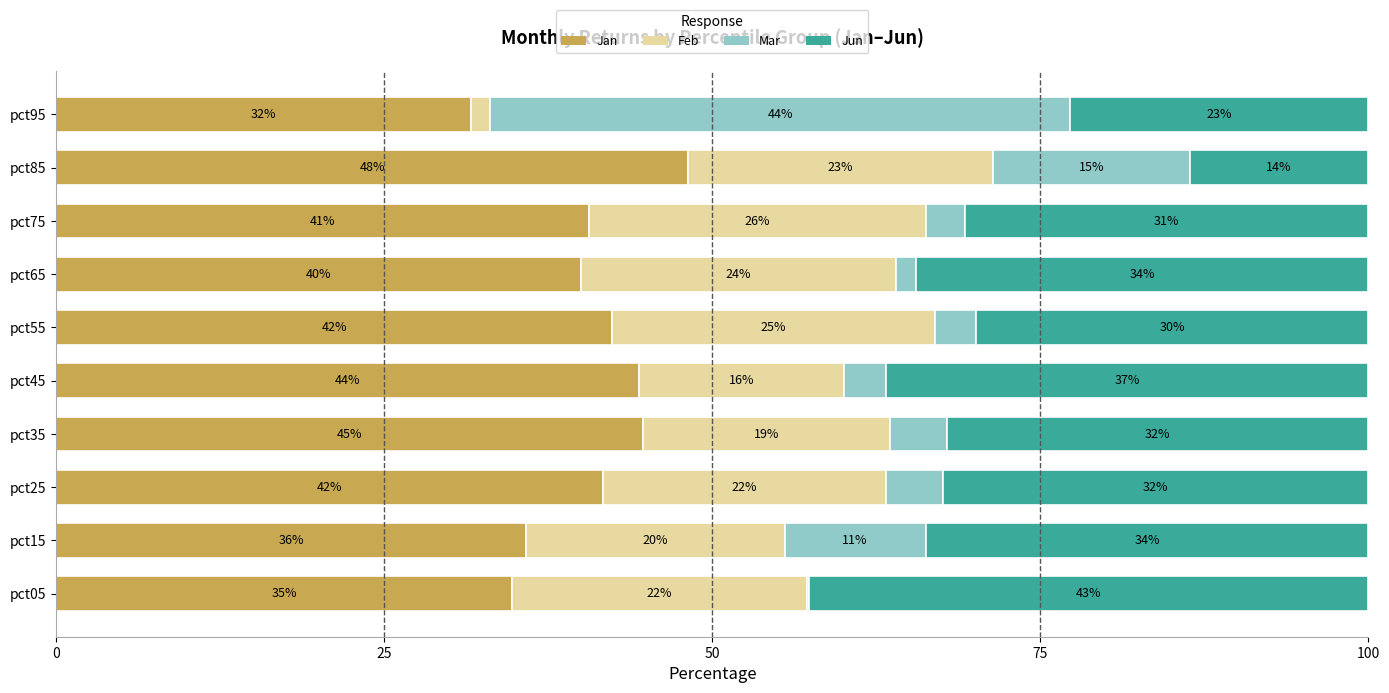

Which series has the widest spread of values?

Mar